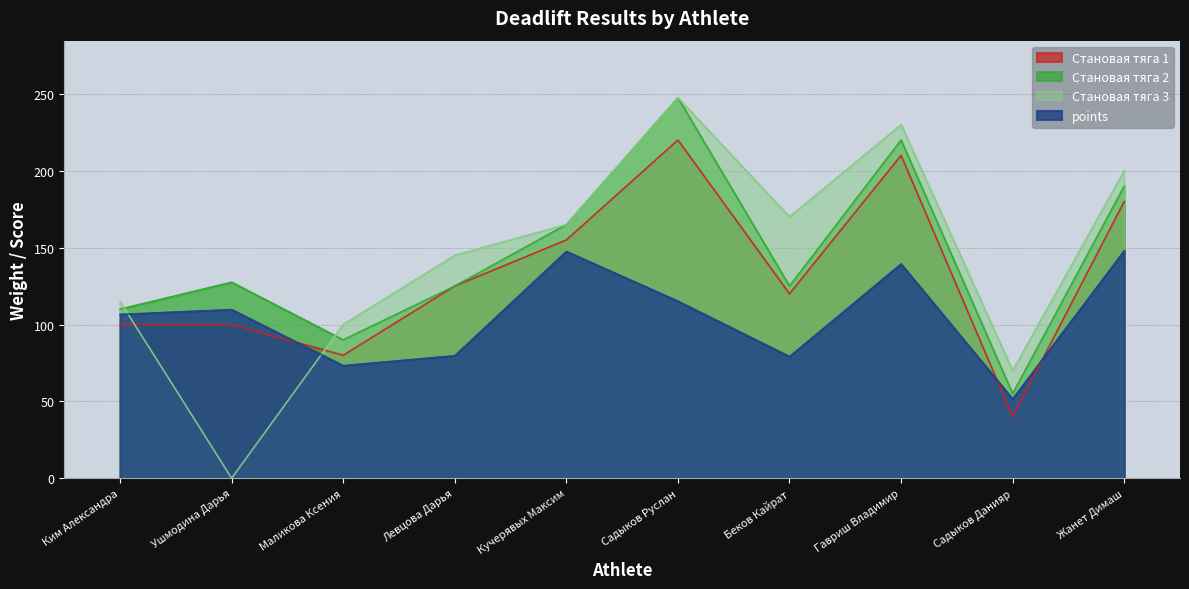

Where does the points series first go above 109?

Ушмодина Дарья